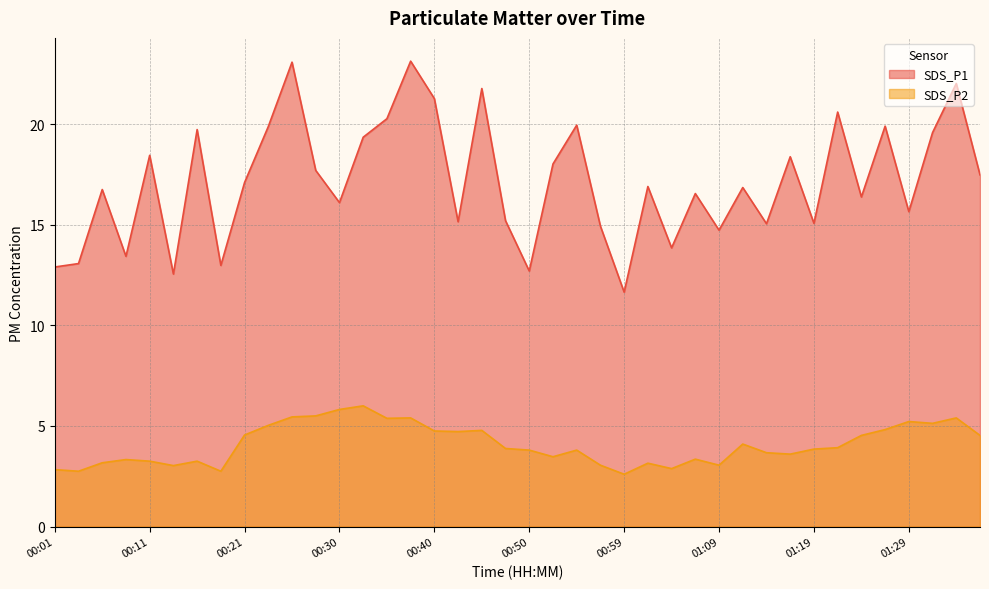

What is the label of the 30th point from the left?

01:12